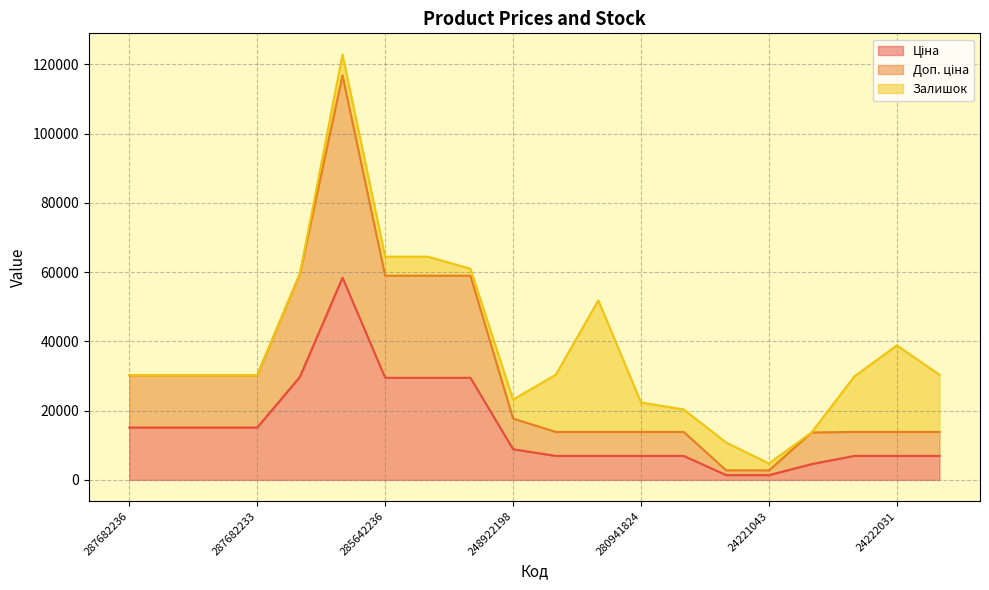

Is it true that Доп. ціна equals 3740.9 at 24221043?

False